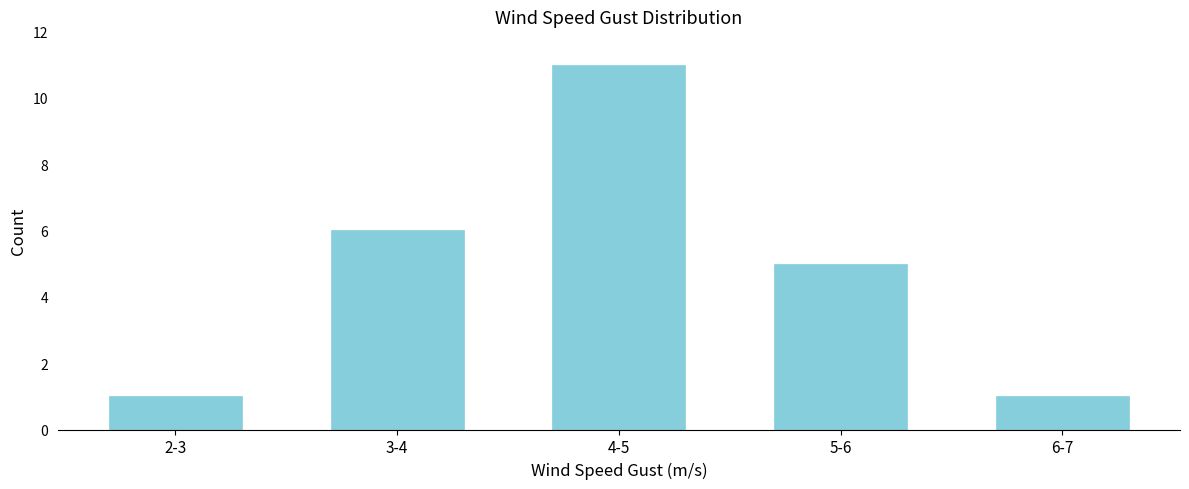

Reading left to right, transcribe all the data shown in this chart.

1	6	11	5	1